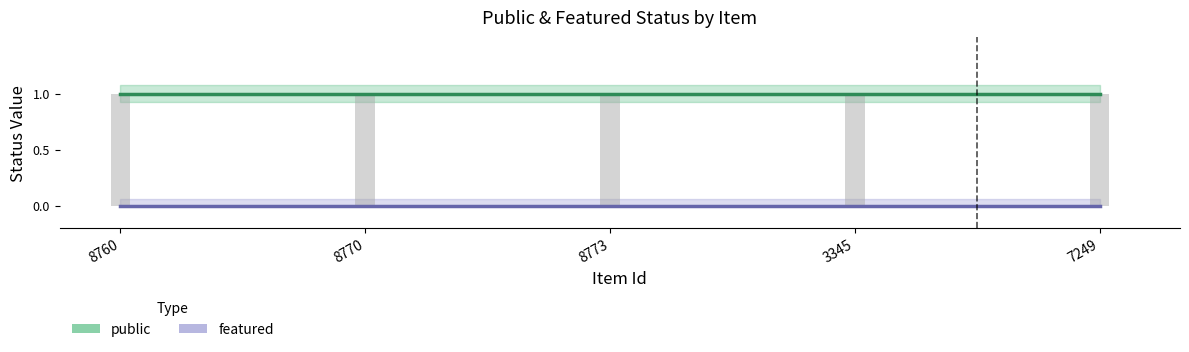

Which series has the widest spread of values?

public